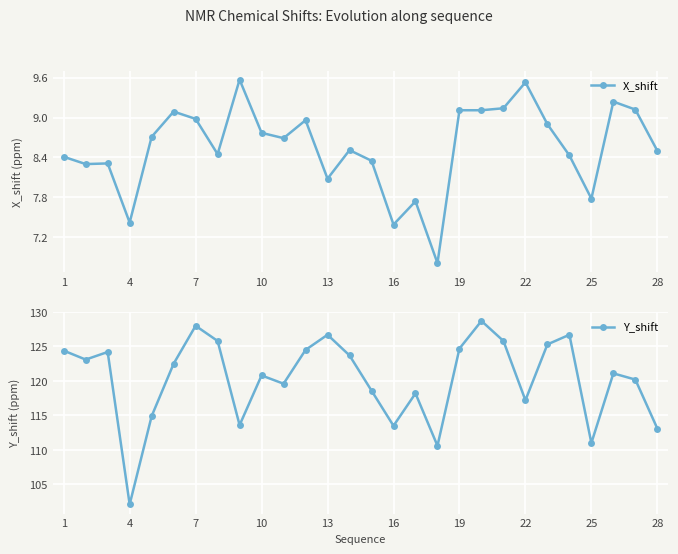

What is the total value across all series at 25?

123.2